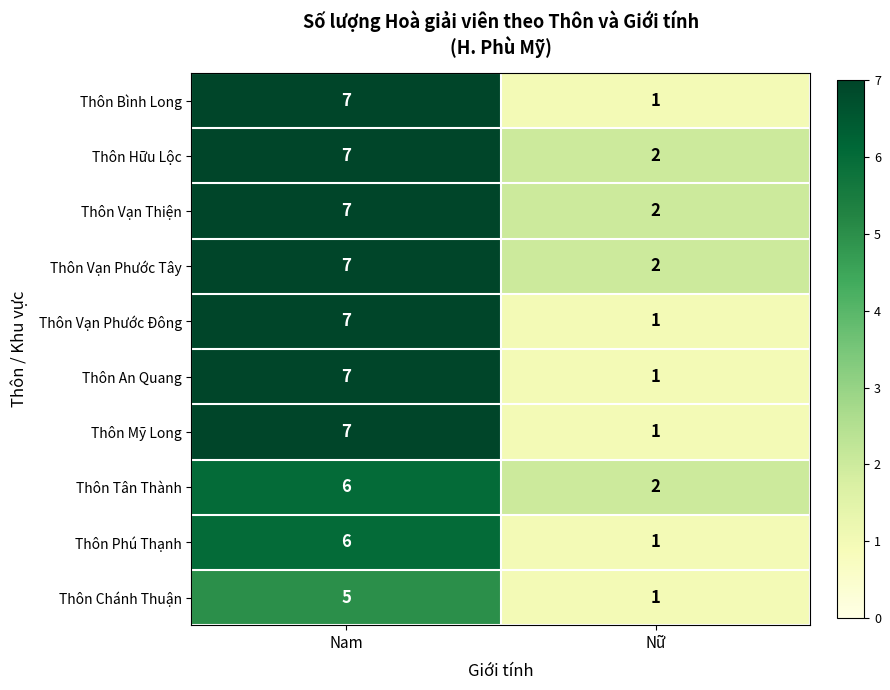

True or false: Thôn An Quang has a value of 1 at Nữ.

True